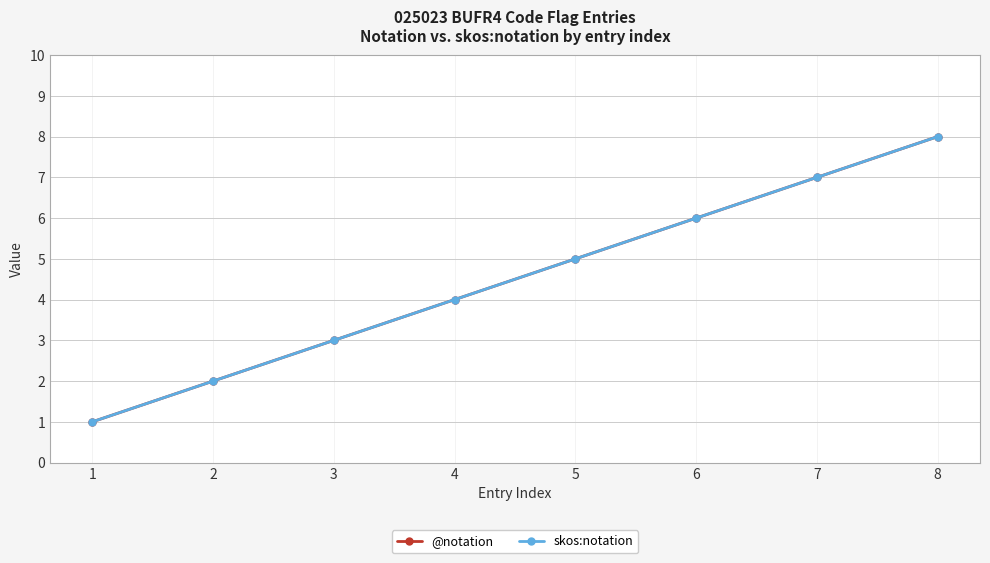

What are all the series names shown in the legend?

@notation, skos:notation